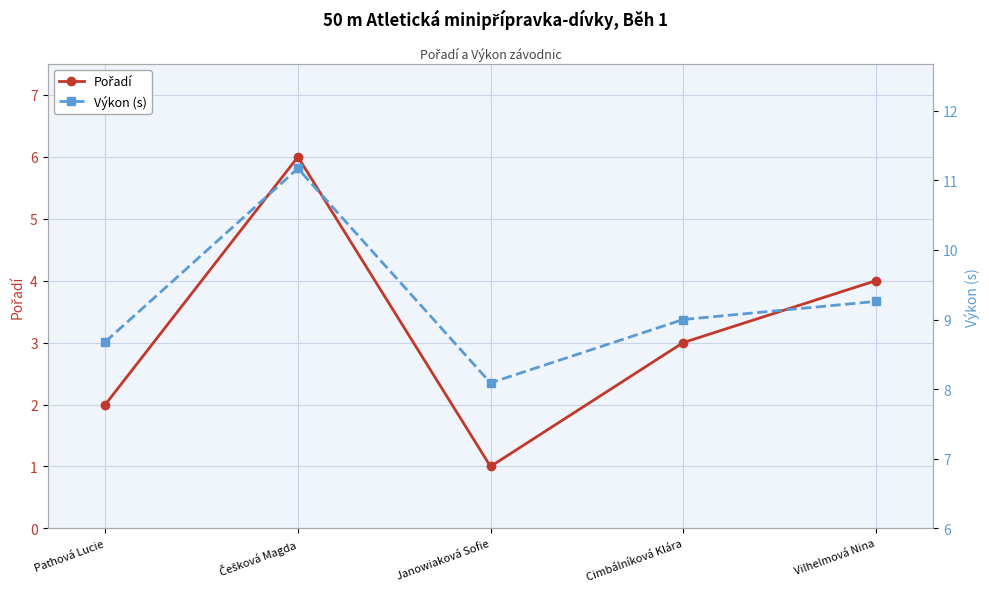

Does the chart display data point markers on the line(s)?

Yes